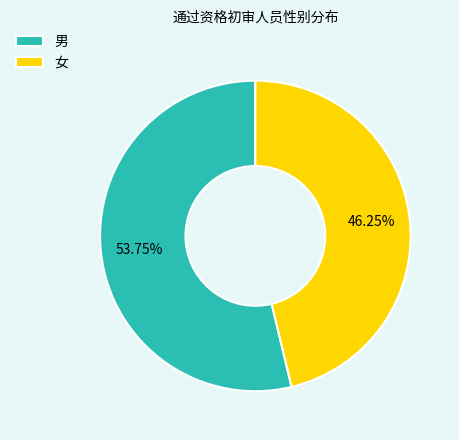

To the nearest percent, what is the combined percentage of 女 and 男?

100%